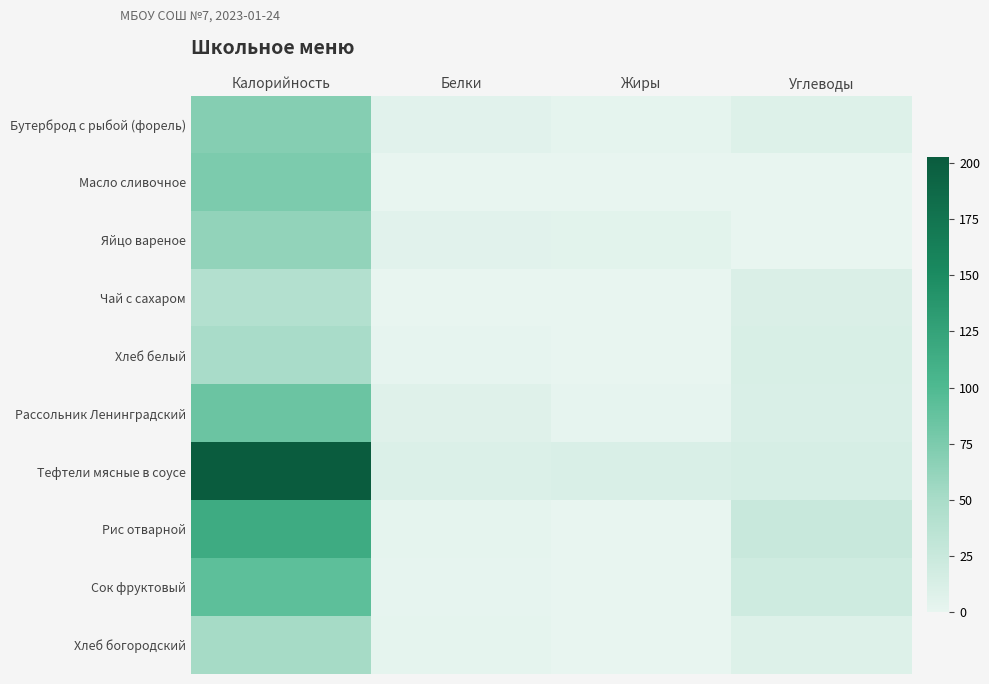

Reading left to right, extract all data points from this chart.

Бутерброд с рыбой (форель): Калорийность=69.9	Белки=5.2	Жиры=2.1	Углеводы=7.9
Масло сливочное: Калорийность=74.8	Белки=0.1	Жиры=0.0	Углеводы=0.1
Яйцо вареное: Калорийность=63.1	Белки=5.1	Жиры=4.6	Углеводы=0.3
Чай с сахаром: Калорийность=41.7	Белки=0.2	Жиры=0.1	Углеводы=10.8
Хлеб белый: Калорийность=49.1	Белки=1.6	Жиры=0.2	Углеводы=11.9
Рассольник Ленинградский: Калорийность=84.0	Белки=7.0	Жиры=1.3	Углеводы=11.1
Тефтели мясные в соусе: Калорийность=202.5	Белки=10.2	Жиры=11.7	Углеводы=13.6
Рис отварной: Калорийность=116.0	Белки=2.2	Жиры=0.5	Углеводы=24.9
Сок фруктовый: Калорийность=92.0	Белки=1.0	Жиры=0.0	Углеводы=20.0
Хлеб богородский: Калорийность=52.0	Белки=2.0	Жиры=0.0	Углеводы=8.0